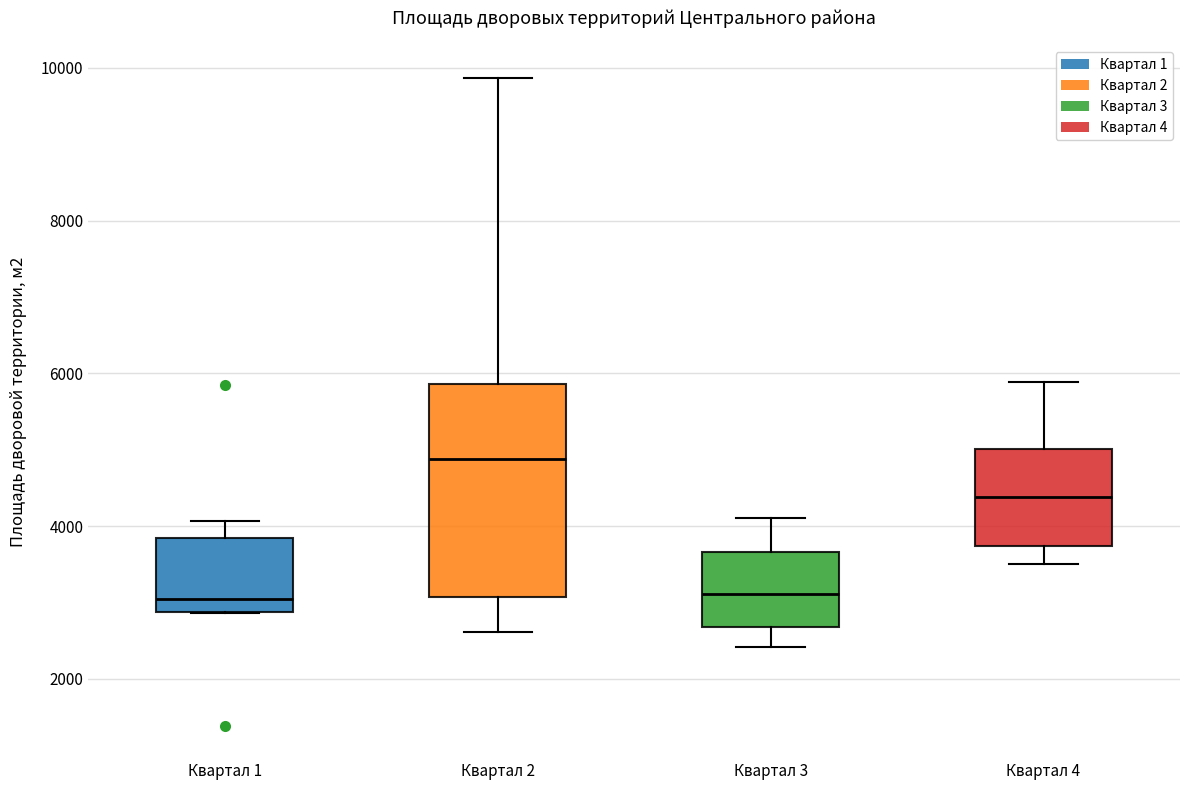

Reading left to right, transcribe this box plot: for each box, give where its median line is, the range the box spans, and where its two whiskers end, as read against the y-axis. The values are not printed on the chart, so give them approximately, as read against the axis.

Квартал 1: median 3000, box 2800 to 3800, whiskers 2800 to 4000
Квартал 2: median 4800, box 3000 to 5800, whiskers 2600 to 9800
Квартал 3: median 3200, box 2600 to 3600, whiskers 2400 to 4200
Квартал 4: median 4400, box 3800 to 5000, whiskers 3600 to 5800